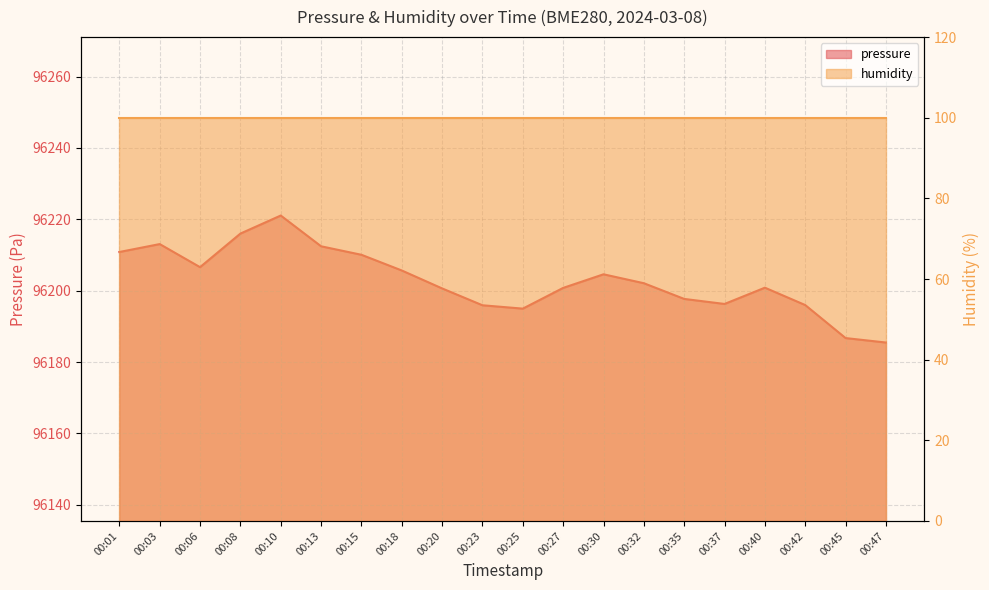

Rank the categories by value from lowest to highest.

00:47, 00:45, 00:25, 00:23, 00:42, 00:37, 00:35, 00:20, 00:27, 00:40, 00:32, 00:30, 00:18, 00:06, 00:15, 00:01, 00:13, 00:03, 00:08, 00:10